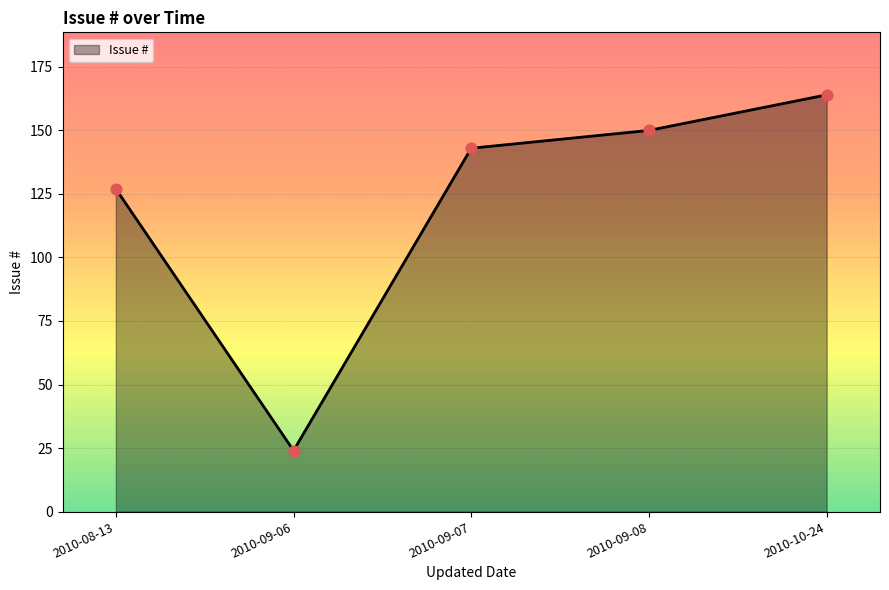

What is the ratio of the value at 2010-10-24 to the value at 2010-09-08?

1.1